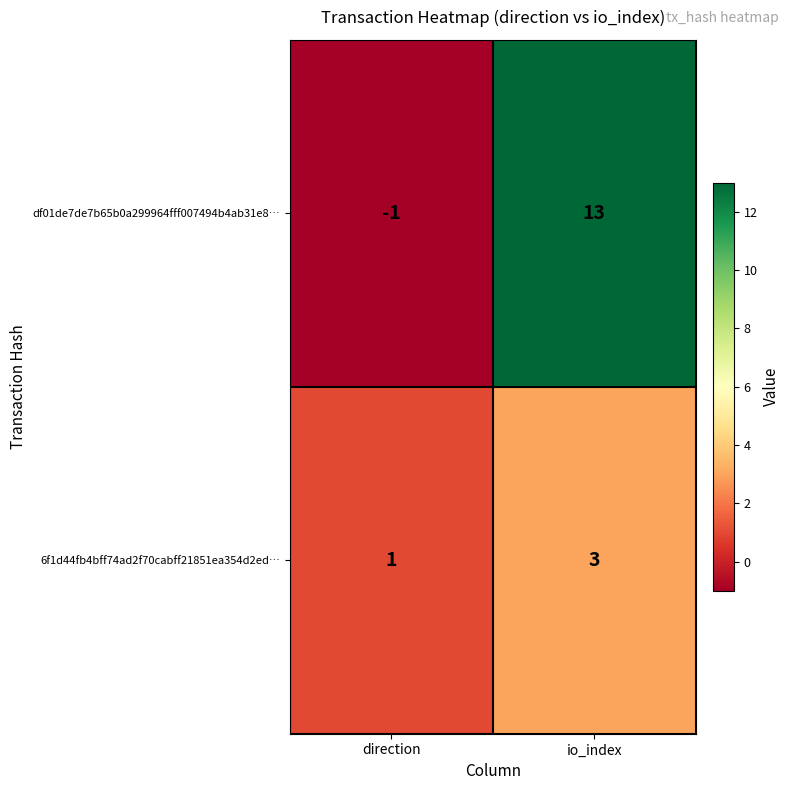

What is the sum of all 6f1d44fb4bff74ad2f70cabff21851ea354d2ed… values?

4